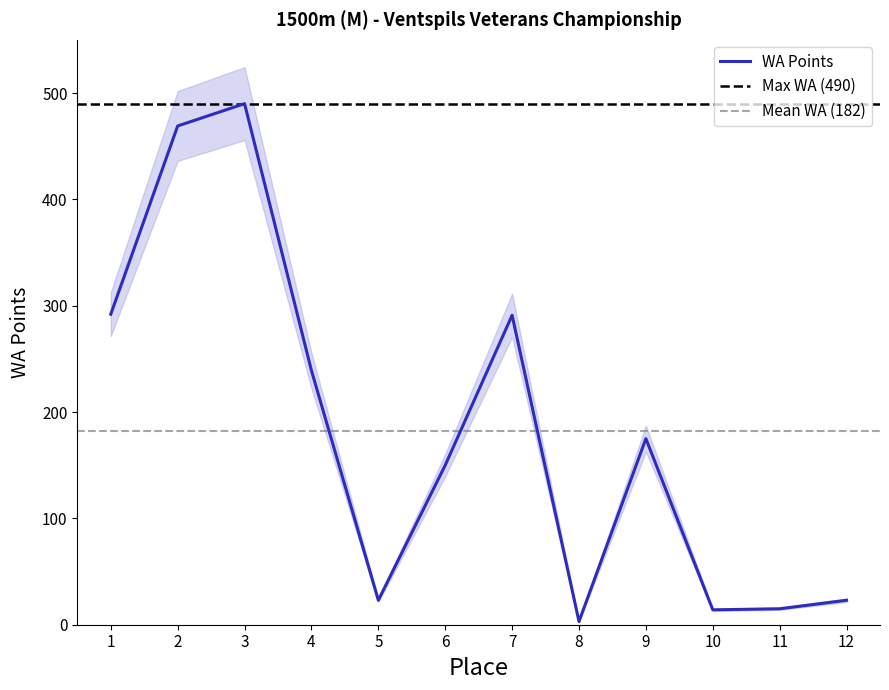

Does the chart display data point markers on the line(s)?

No